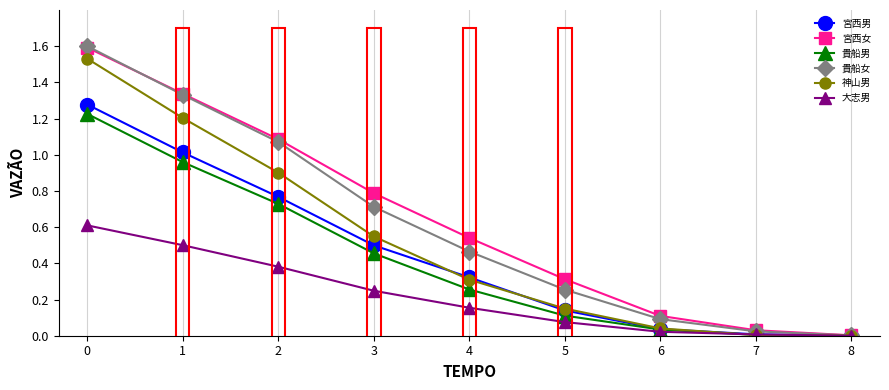

What is the total value across all series at 1?

6.3